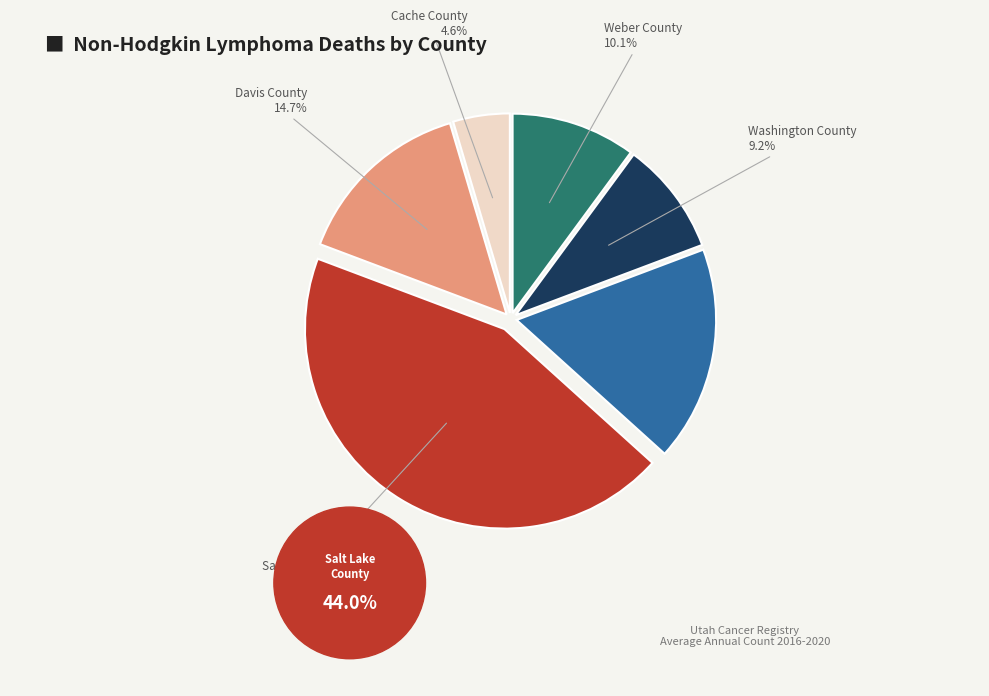

Is there any slice that represents more than half of the pie?

No